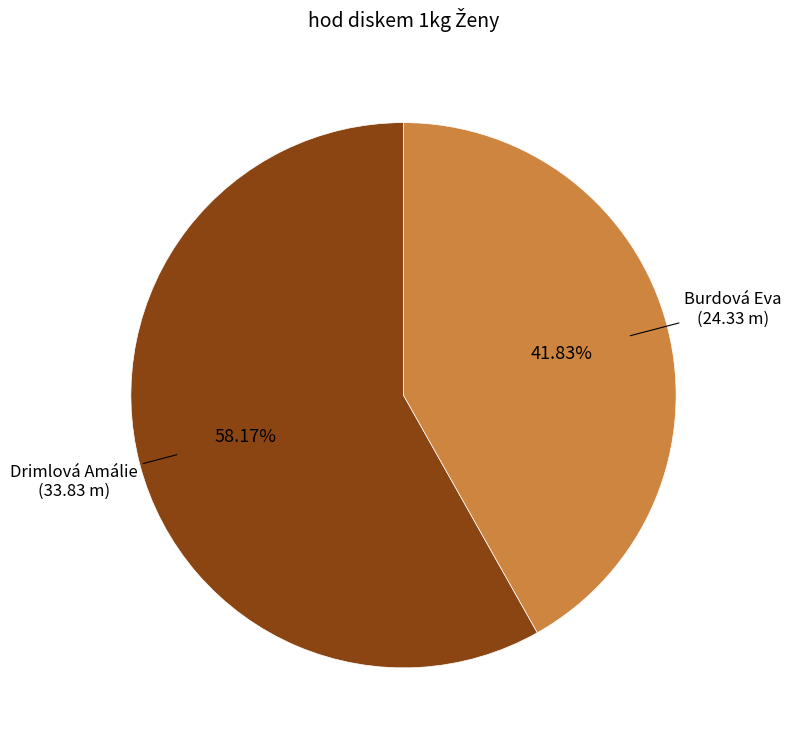

How many segments does this pie chart have?

2